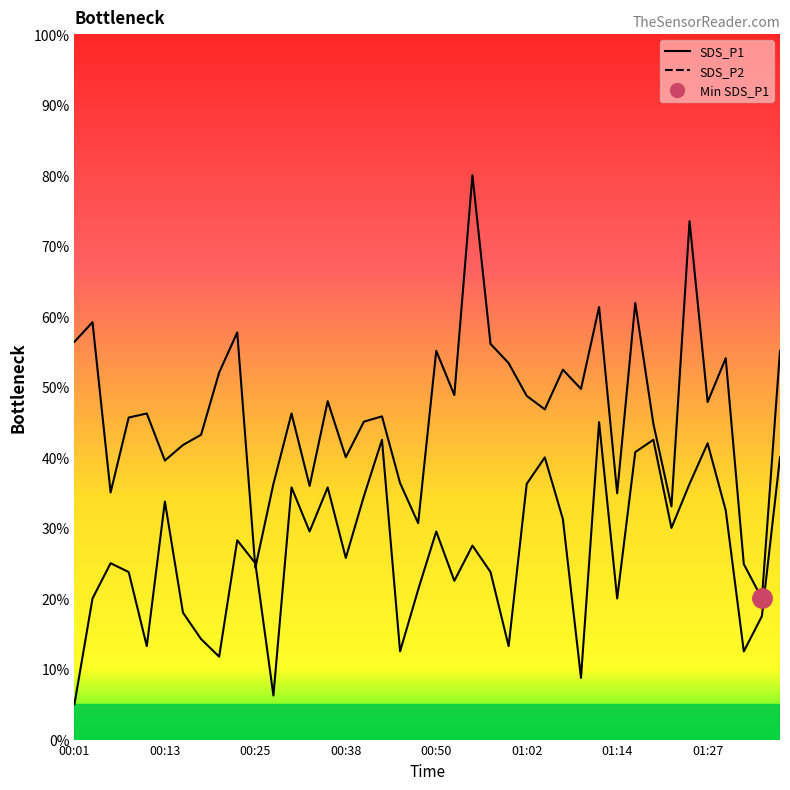

What is the label of the 6th point from the left?

00:13